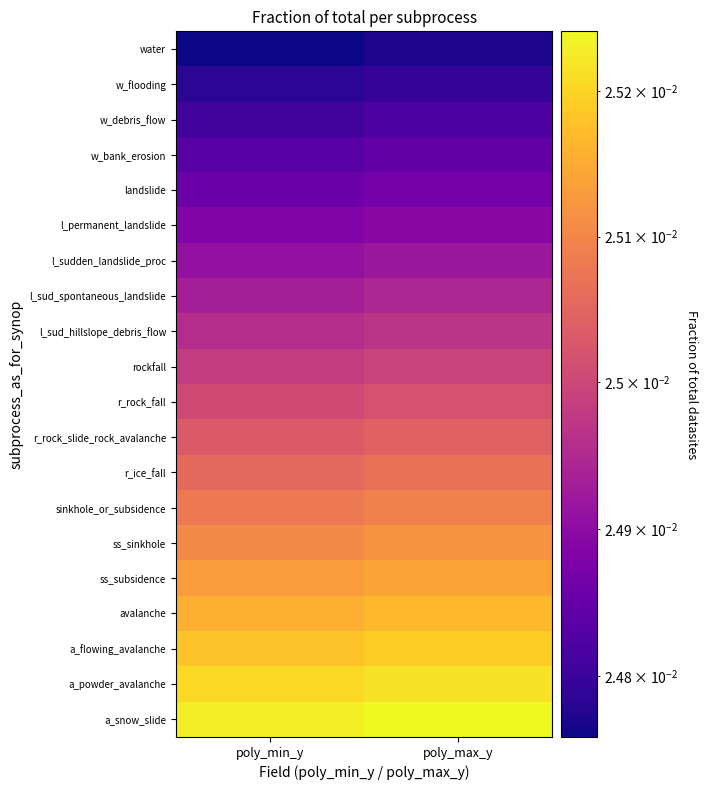

Reading left to right, list all the values displayed in this chart.

water: poly_min_y=0.0	poly_max_y=0.0
w_flooding: poly_min_y=0.0	poly_max_y=0.0
w_debris_flow: poly_min_y=0.0	poly_max_y=0.0
w_bank_erosion: poly_min_y=0.0	poly_max_y=0.0
landslide: poly_min_y=0.0	poly_max_y=0.0
l_permanent_landslide: poly_min_y=0.0	poly_max_y=0.0
l_sudden_landslide_proc: poly_min_y=0.0	poly_max_y=0.0
l_sud_spontaneous_landslide: poly_min_y=0.0	poly_max_y=0.0
l_sud_hillslope_debris_flow: poly_min_y=0.0	poly_max_y=0.0
rockfall: poly_min_y=0.0	poly_max_y=0.0
r_rock_fall: poly_min_y=0.0	poly_max_y=0.0
r_rock_slide_rock_avalanche: poly_min_y=0.0	poly_max_y=0.0
r_ice_fall: poly_min_y=0.0	poly_max_y=0.0
sinkhole_or_subsidence: poly_min_y=0.0	poly_max_y=0.0
ss_sinkhole: poly_min_y=0.0	poly_max_y=0.0
ss_subsidence: poly_min_y=0.0	poly_max_y=0.0
avalanche: poly_min_y=0.0	poly_max_y=0.0
a_flowing_avalanche: poly_min_y=0.0	poly_max_y=0.0
a_powder_avalanche: poly_min_y=0.0	poly_max_y=0.0
a_snow_slide: poly_min_y=0.0	poly_max_y=0.0